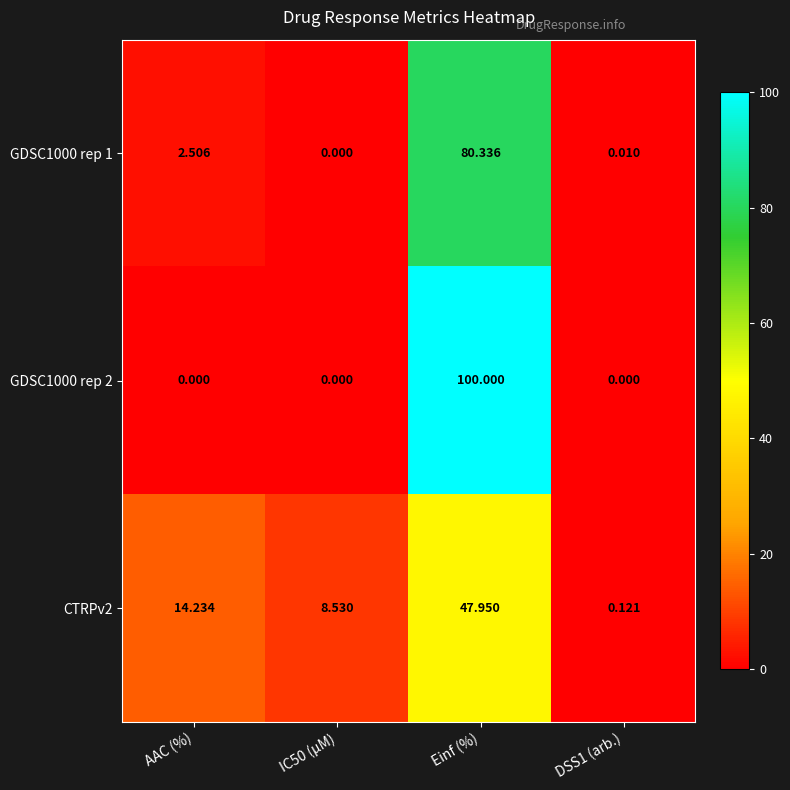

Count the number of categories in the chart.

4